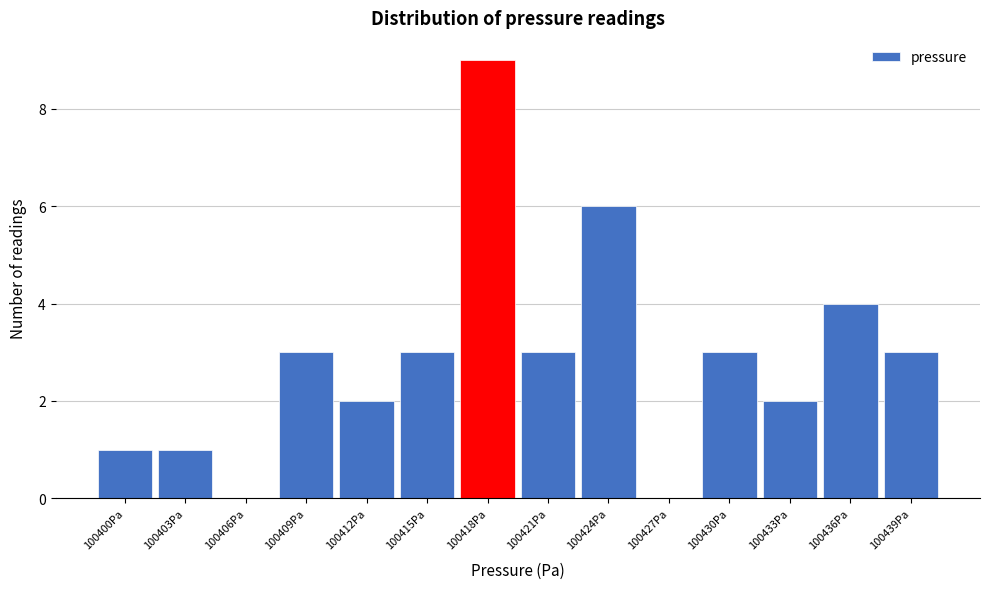

Reading left to right, list all the values displayed in this chart.

100400Pa=1	100403Pa=1	100406Pa=0	100409Pa=3	100412Pa=2	100415Pa=3	100418Pa=9	100421Pa=3	100424Pa=6	100427Pa=0	100430Pa=3	100433Pa=2	100436Pa=4	100439Pa=3